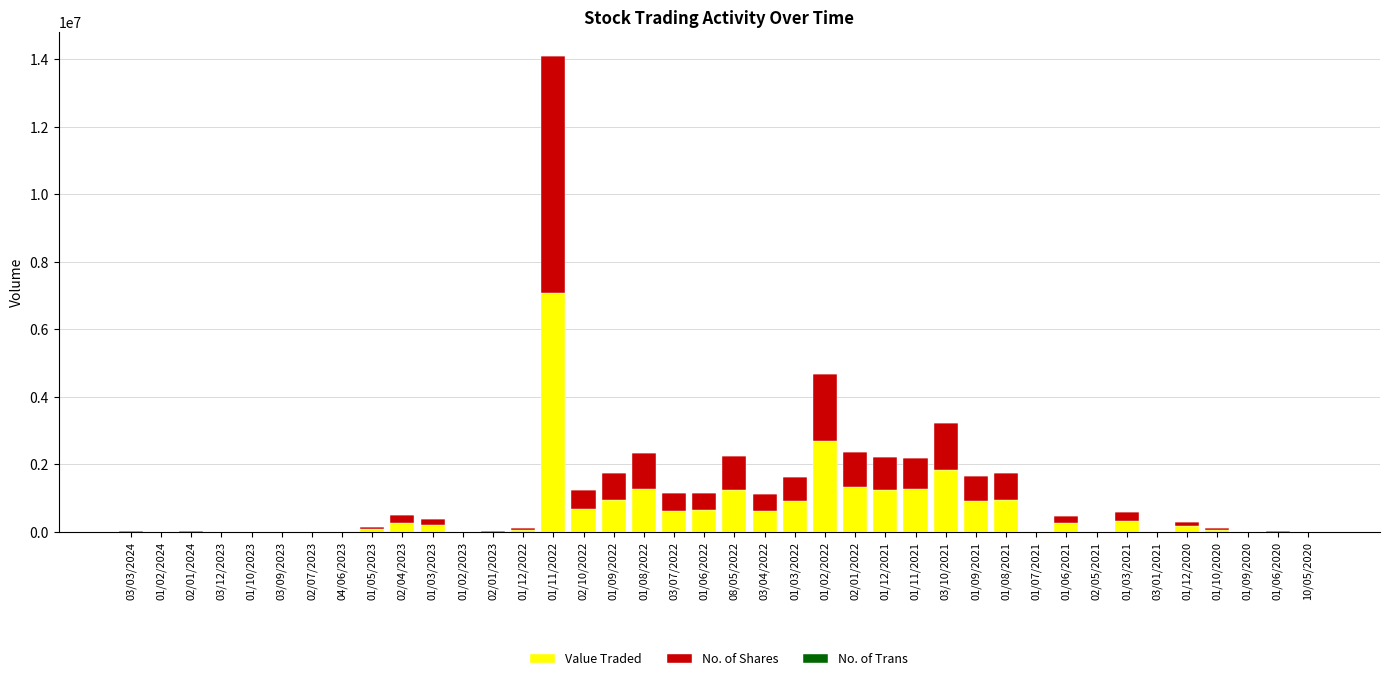

At which label is Value Traded closest to 3537948?

01/02/2022